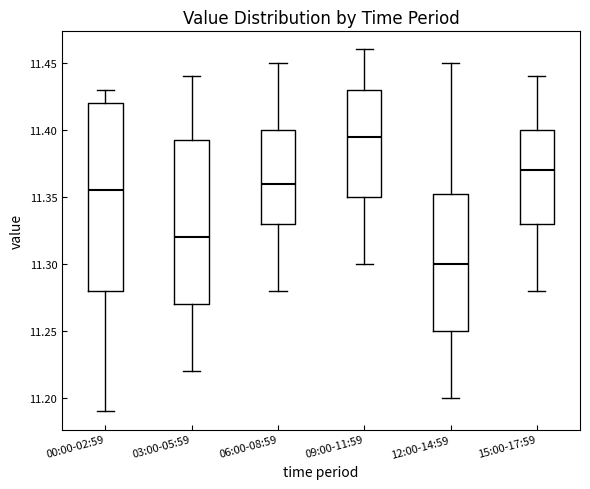

Which box has the highest median line?

09:00-11:59